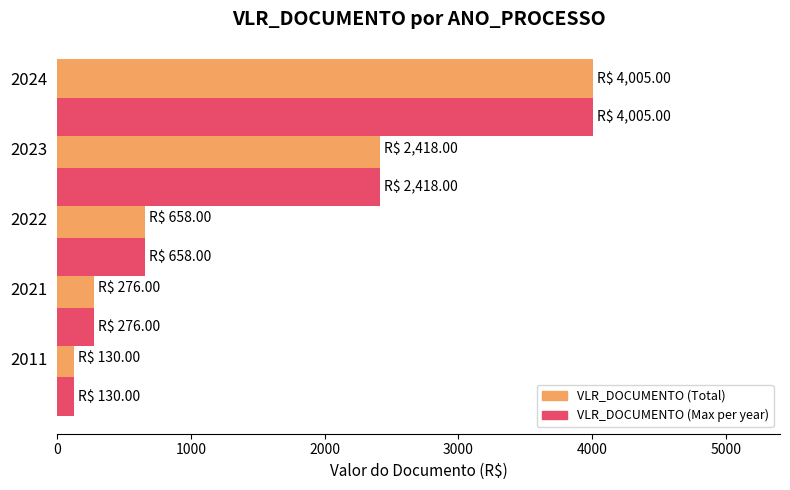

What is the difference between the maximum and minimum values in the VLR_DOCUMENTO (Max per year) series?

3875